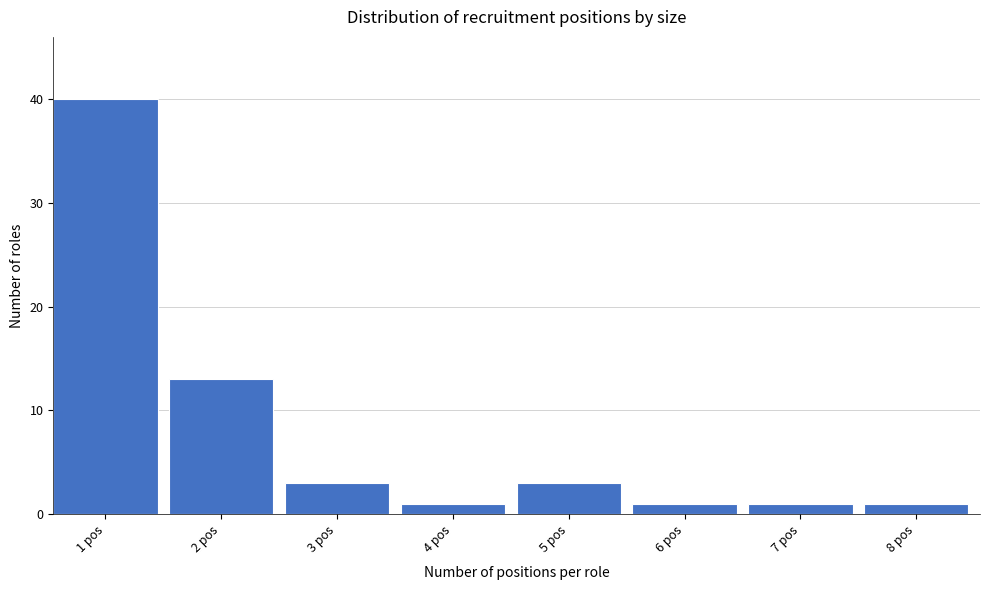

Reading left to right, list all the values displayed in this chart.

40	13	3	1	3	1	1	1